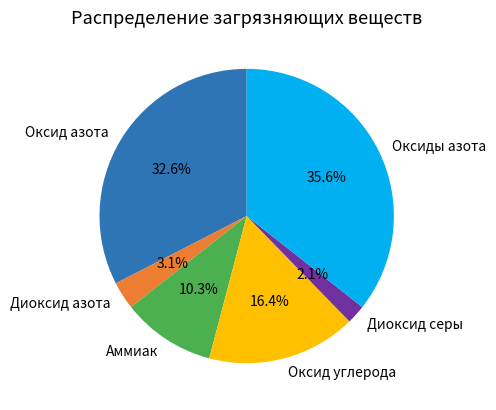

What portion of the pie excludes Оксиды азота?

64.4%